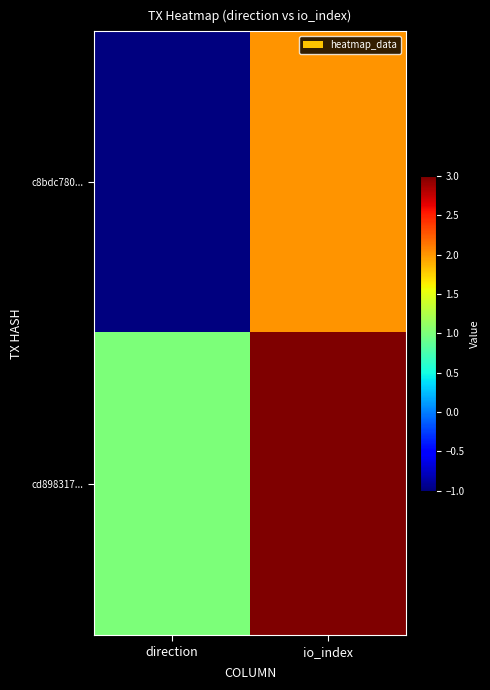

Reading left to right, transcribe all the data shown in this chart.

c8bdc780...: direction=-1	io_index=2
cd898317...: direction=1	io_index=3